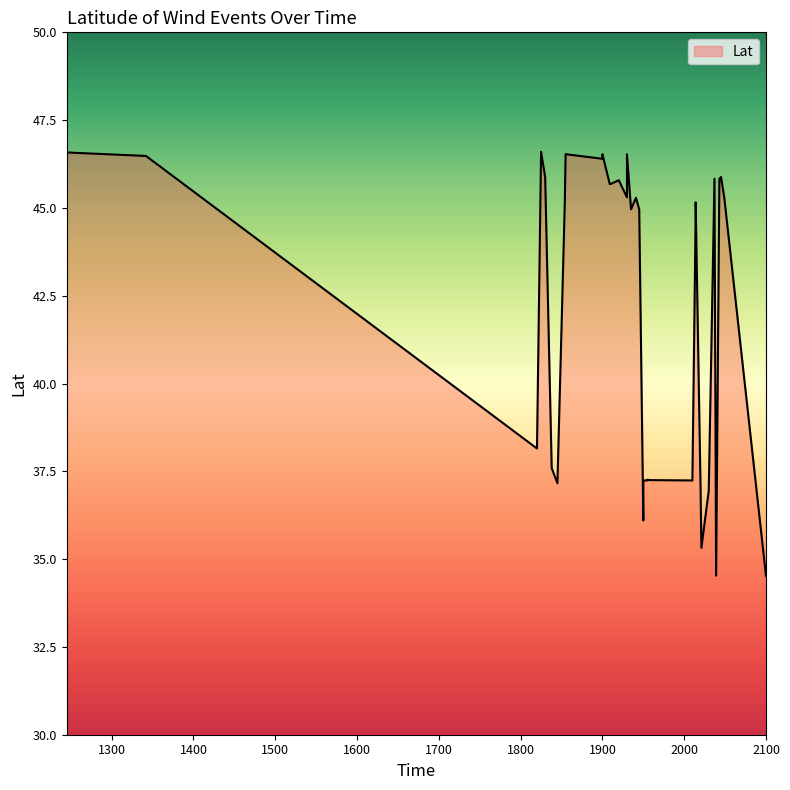

List the labels in order of value, largest first.

1825, 1245, 1855, 1900, 1930, 1342, 1900, 1830, 2045, 2037, 2043, 1920, 1909, 1910, 1930, 1930, 1941, 2049, 1939, 2014, 1854, 1935, 1945, 2014, 1820, 1838, 1955, 1958, 1950, 1955, 2010, 1950, 1950, 1845, 2020, 2030, 1950, 2021, 2039, 2100